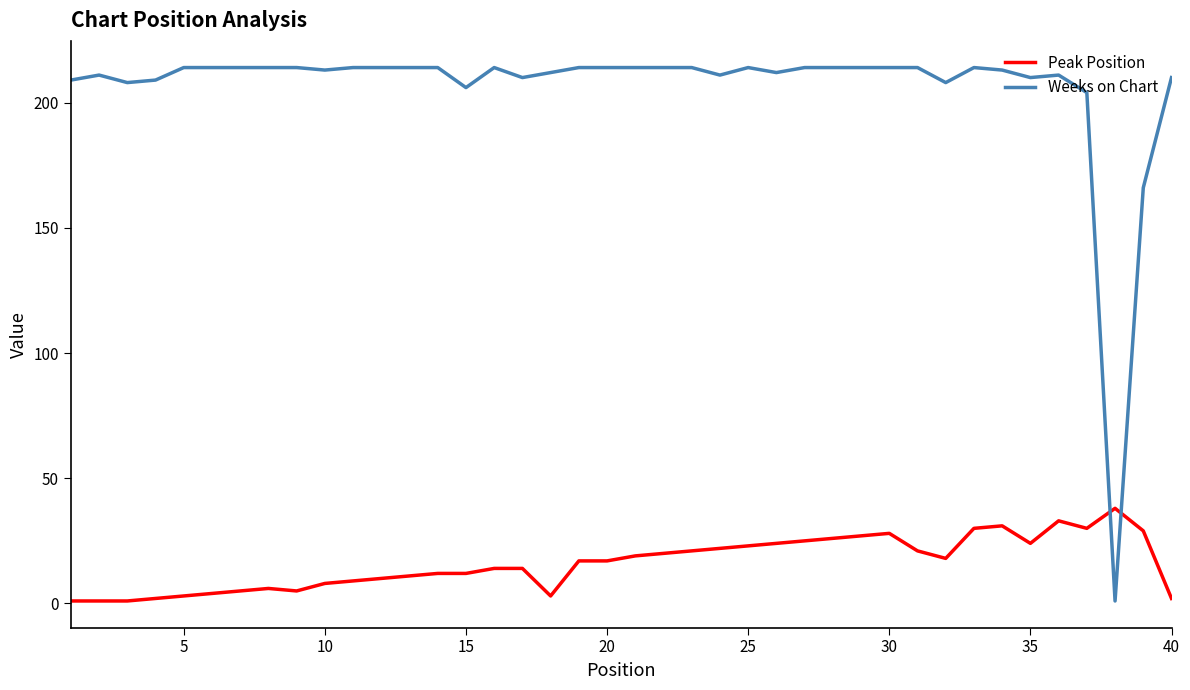

How many times do Weeks on Chart and Peak Position cross each other?

2